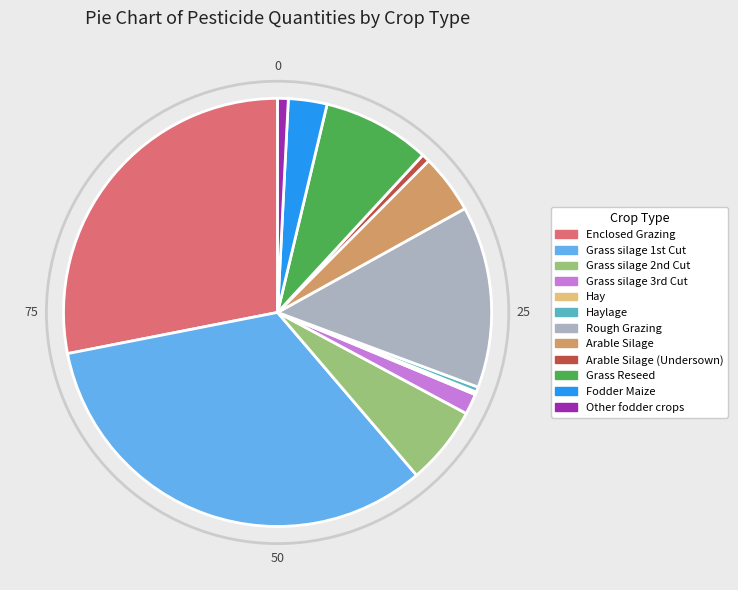

Which slice is the largest?

Grass silage 1st Cut